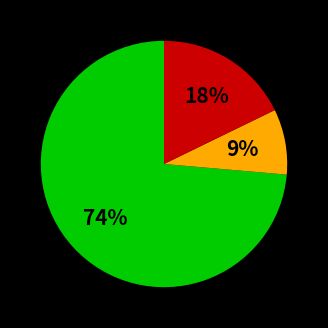

Is there a majority slice in this chart?

Yes